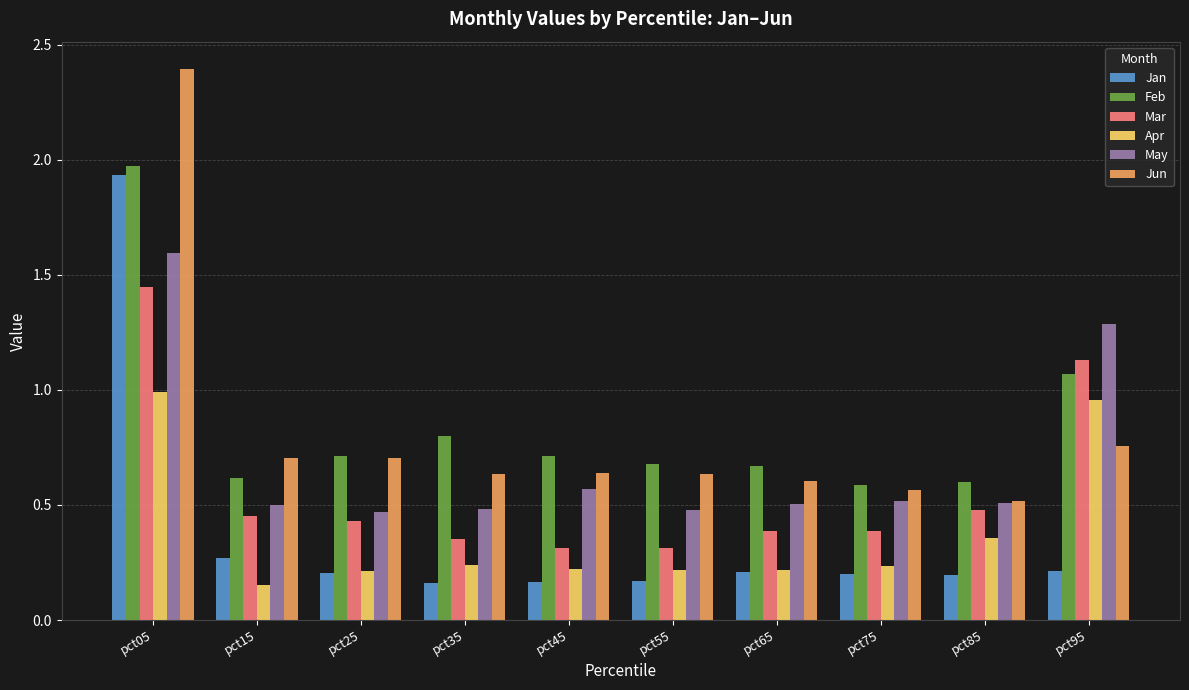

How many bars are there in each group?

6